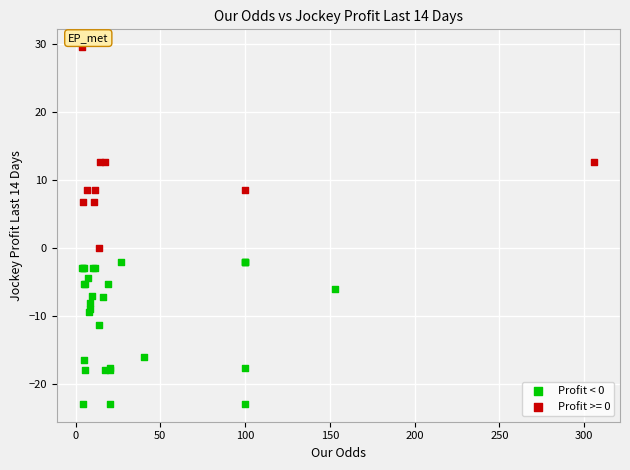

Which series has the largest Y range (max minus min)?

Profit >= 0